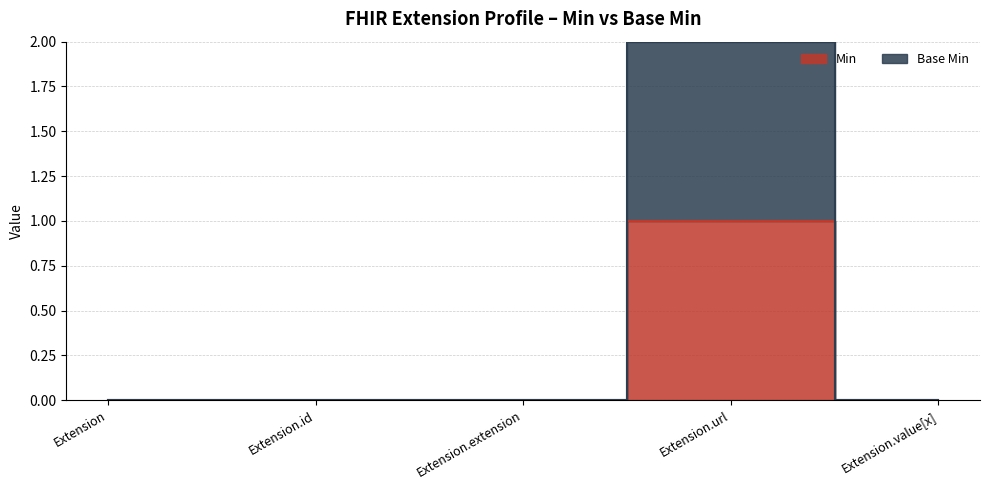

True or false: Base Min and Min cross at least once.

False